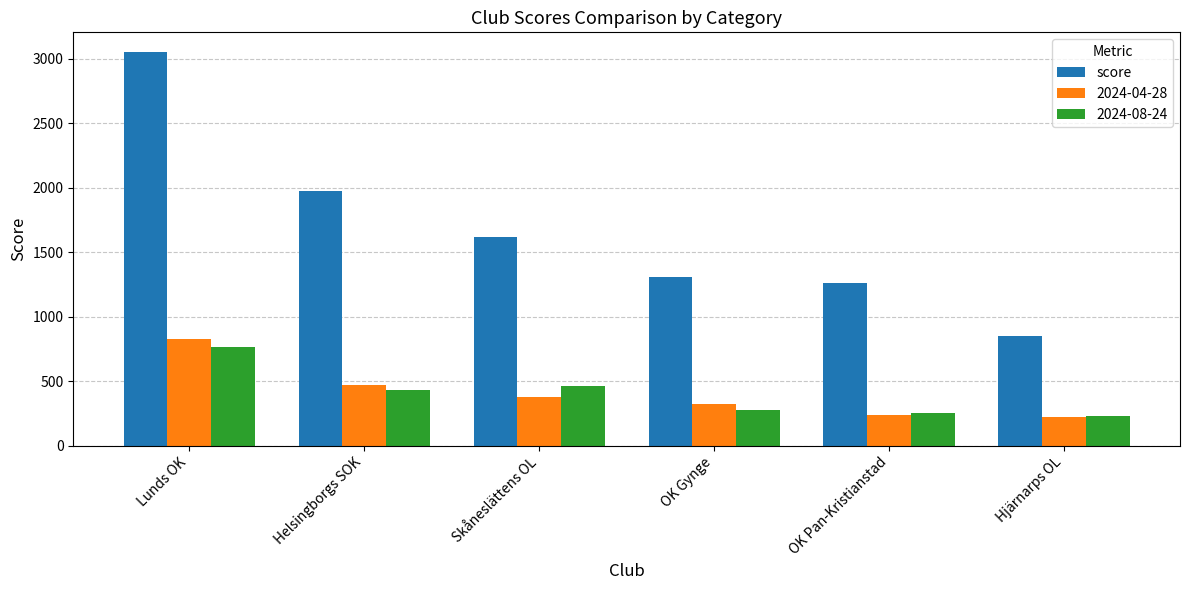

How many values in the score series are below 1619?

3